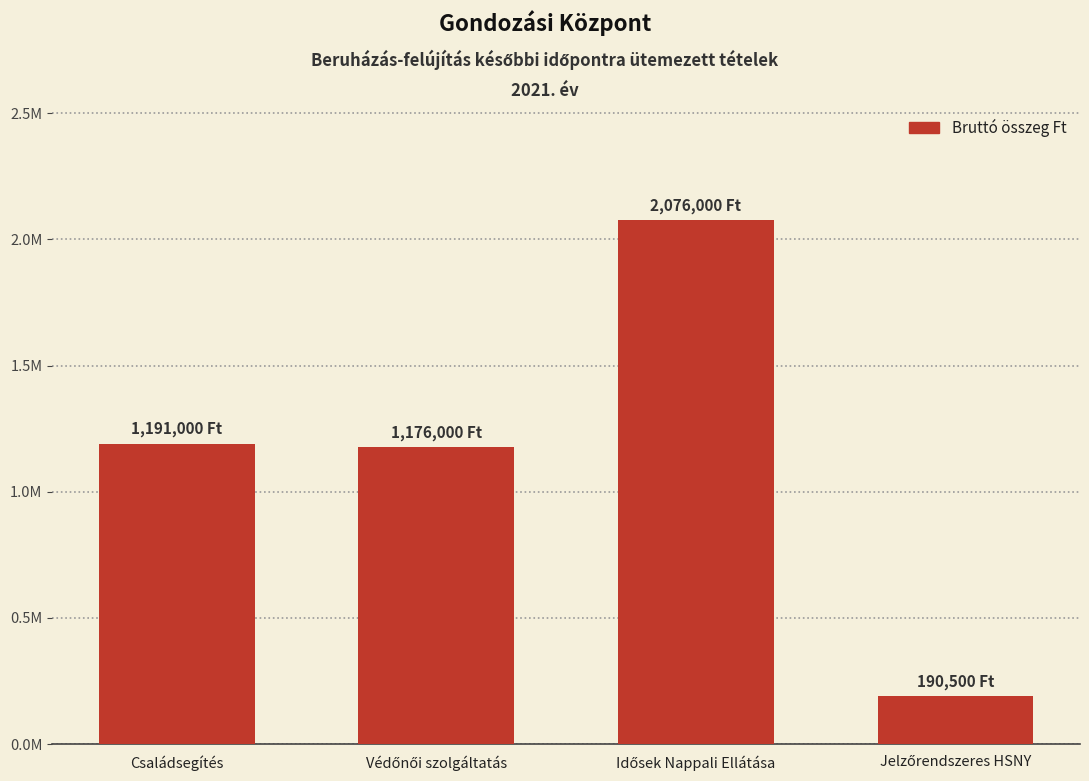

What is the sum of all values?

4633500